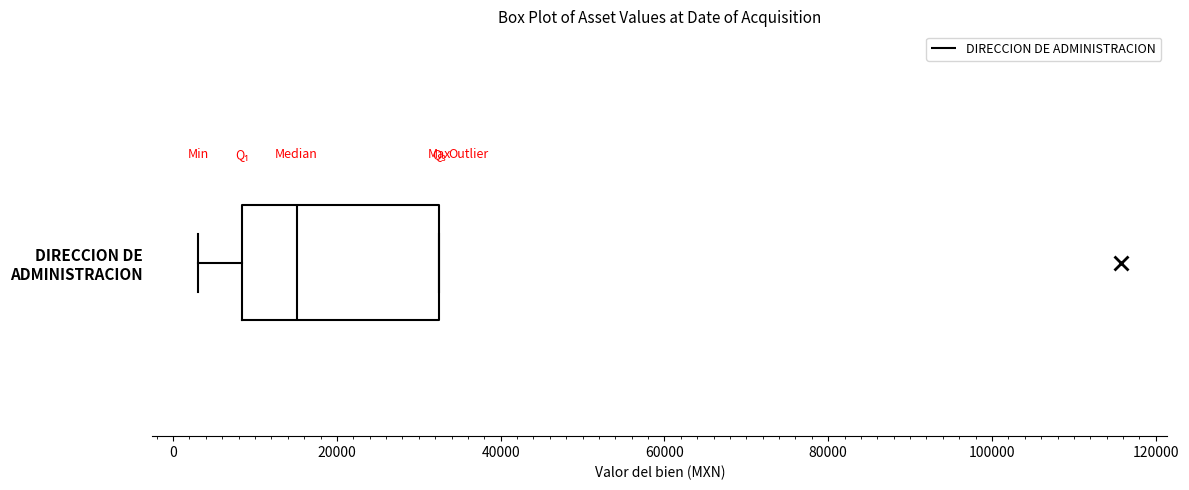

Read this box plot against the x-axis: the position of the median line, the range covered by the box, and the ends of both whiskers. The values are not printed on the chart, so give them approximately, as read against the axis.

median 16000, box 8000 to 32000, whiskers 4000 to 32000